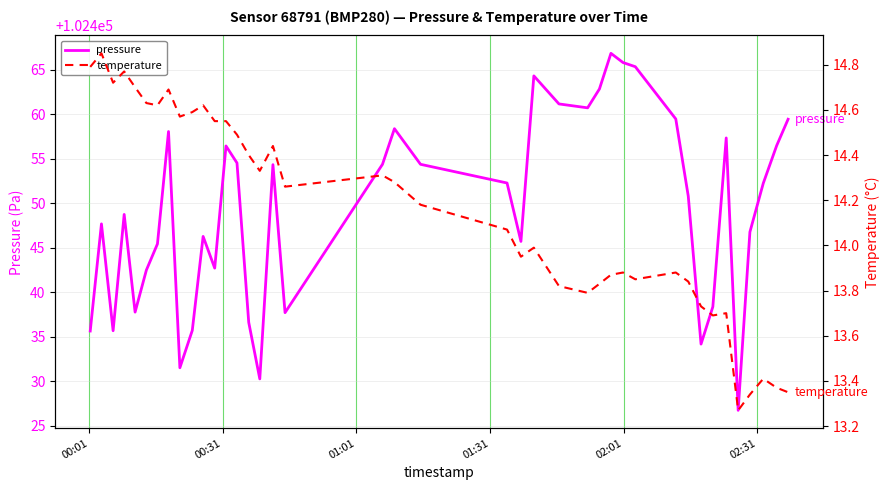

How many lines are shown in the chart?

2